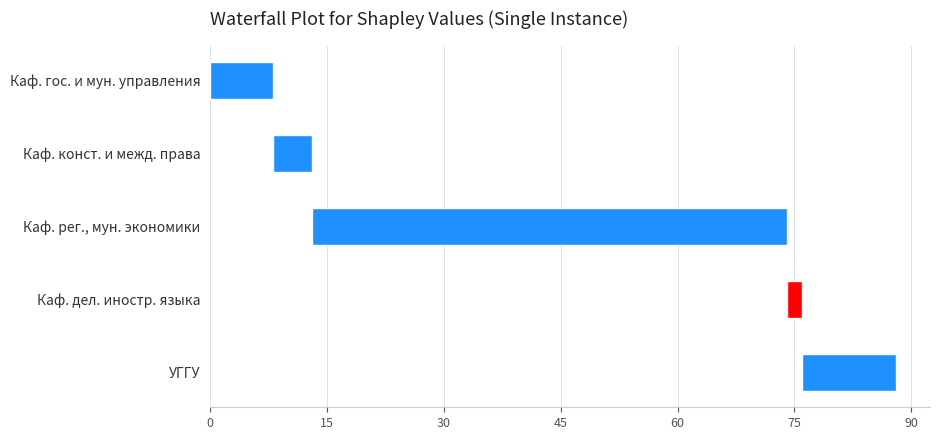

How many data points are less than 8?

2